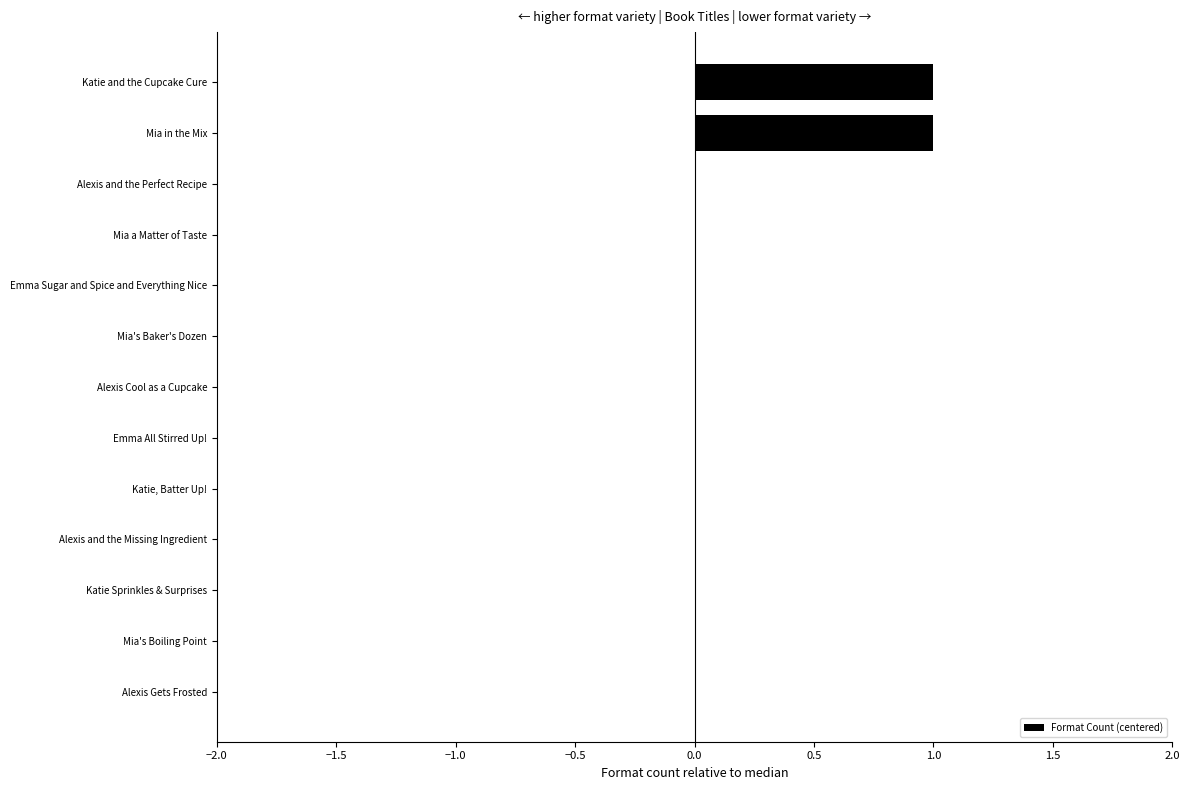

Reading top to bottom, what are all the values shown in this chart?

Katie and the Cupcake Cure=1	Mia in the Mix=1	Alexis and the Perfect Recipe=0	Mia a Matter of Taste=0	Emma Sugar and Spice and Everything Nice=0	Mia's Baker's Dozen=0	Alexis Cool as a Cupcake=0	Emma All Stirred Up!=0	Katie, Batter Up!=0	Alexis and the Missing Ingredient=0	Katie Sprinkles & Surprises=0	Mia's Boiling Point=0	Alexis Gets Frosted=0